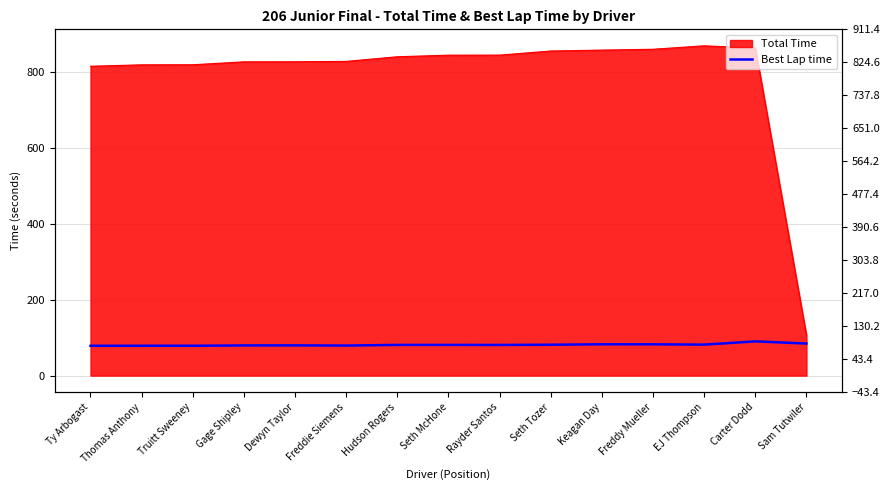

What is the smallest value displayed?

78.5